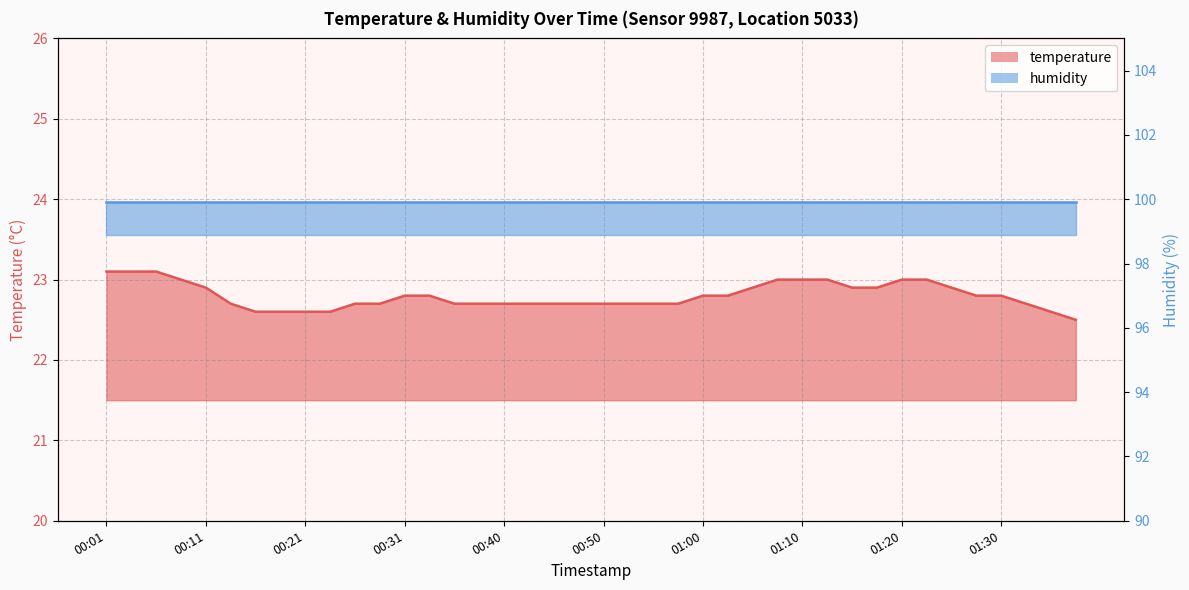

List the labels in order of value, largest first.

00:01, 00:03, 00:06, 00:08, 01:08, 01:10, 01:13, 01:20, 01:23, 00:11, 01:05, 01:15, 01:18, 01:25, 00:31, 00:33, 01:00, 01:03, 01:28, 01:30, 00:13, 00:26, 00:28, 00:35, 00:38, 00:40, 00:43, 00:45, 00:48, 00:50, 00:53, 00:55, 00:58, 01:33, 00:16, 00:18, 00:21, 00:23, 01:35, 01:38